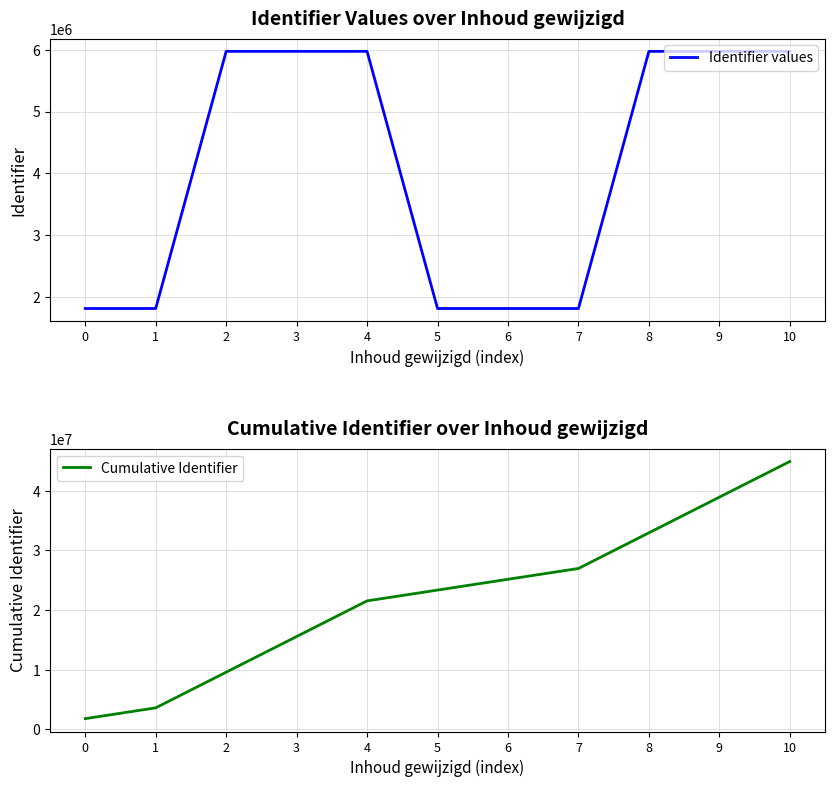

Read the Identifier values value at 5, to the nearest 100.

1810300